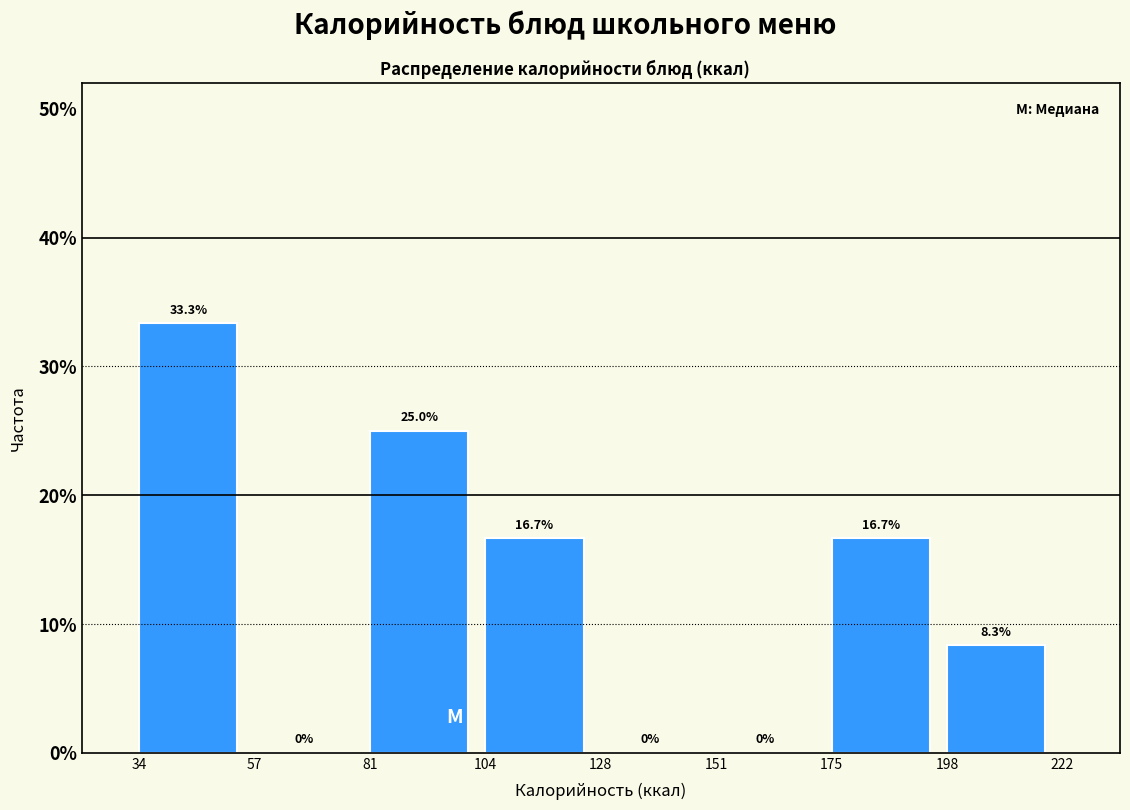

Reading left to right, transcribe this chart: for each bar, give the range it covers on the x-axis and its height.

34 to 57: 33.3
57 to 81: 0.0
81 to 104: 25.0
104 to 128: 16.7
128 to 151: 0.0
151 to 175: 0.0
175 to 198: 16.7
198 to 222: 8.3